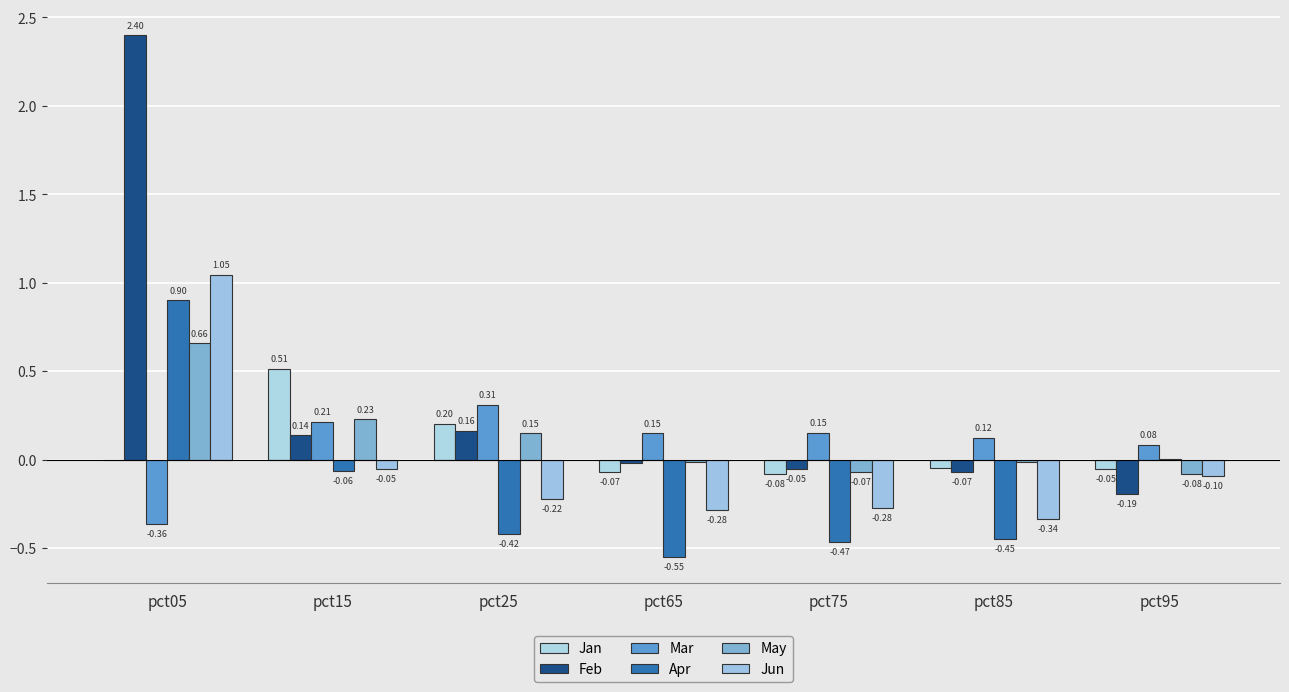

What is the difference between the second highest and minimum values in the May series?

0.3